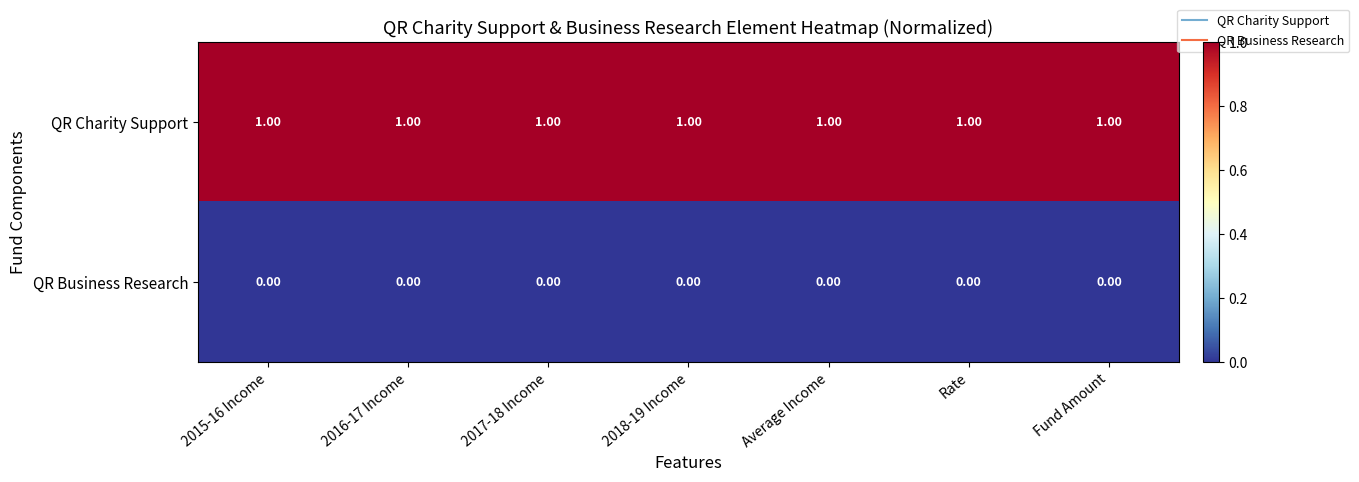

At how many categories does at least one series exceed 0?

7